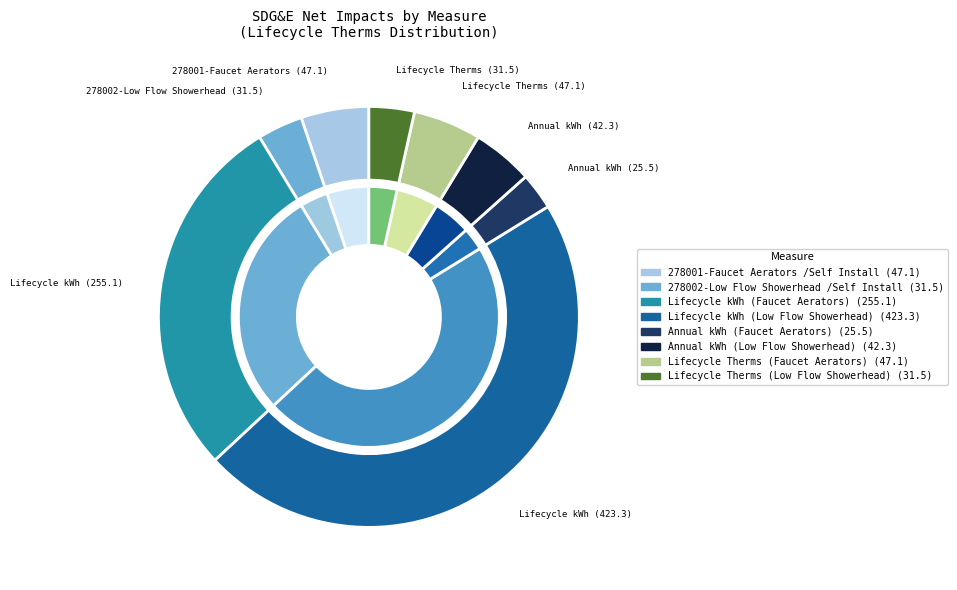

True or false: Lifecycle Therms - Faucet Aerators accounts for 5% of the total.

True